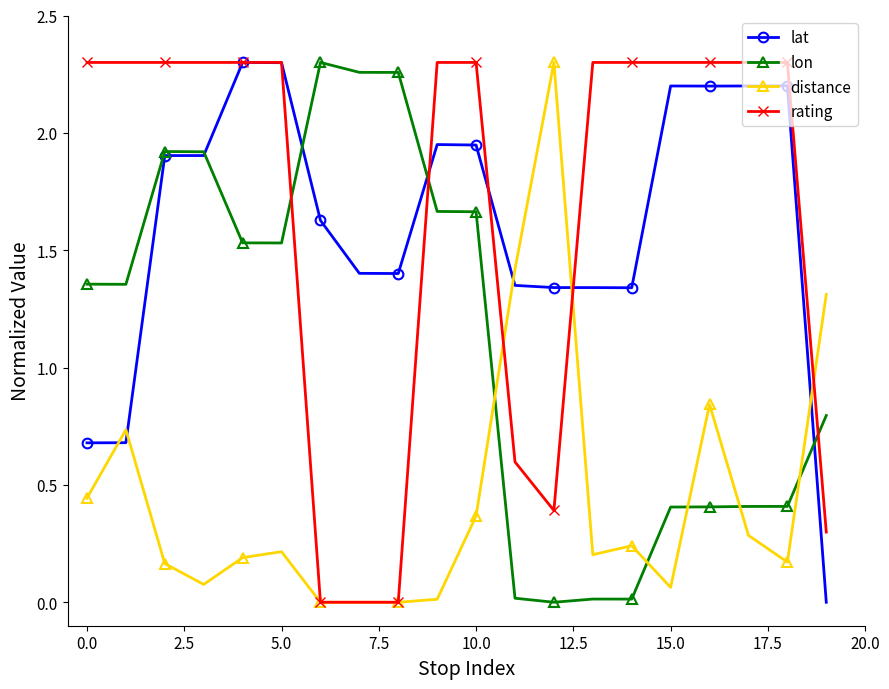

After their last crossing, which series has the higher values: distance or lon?

distance